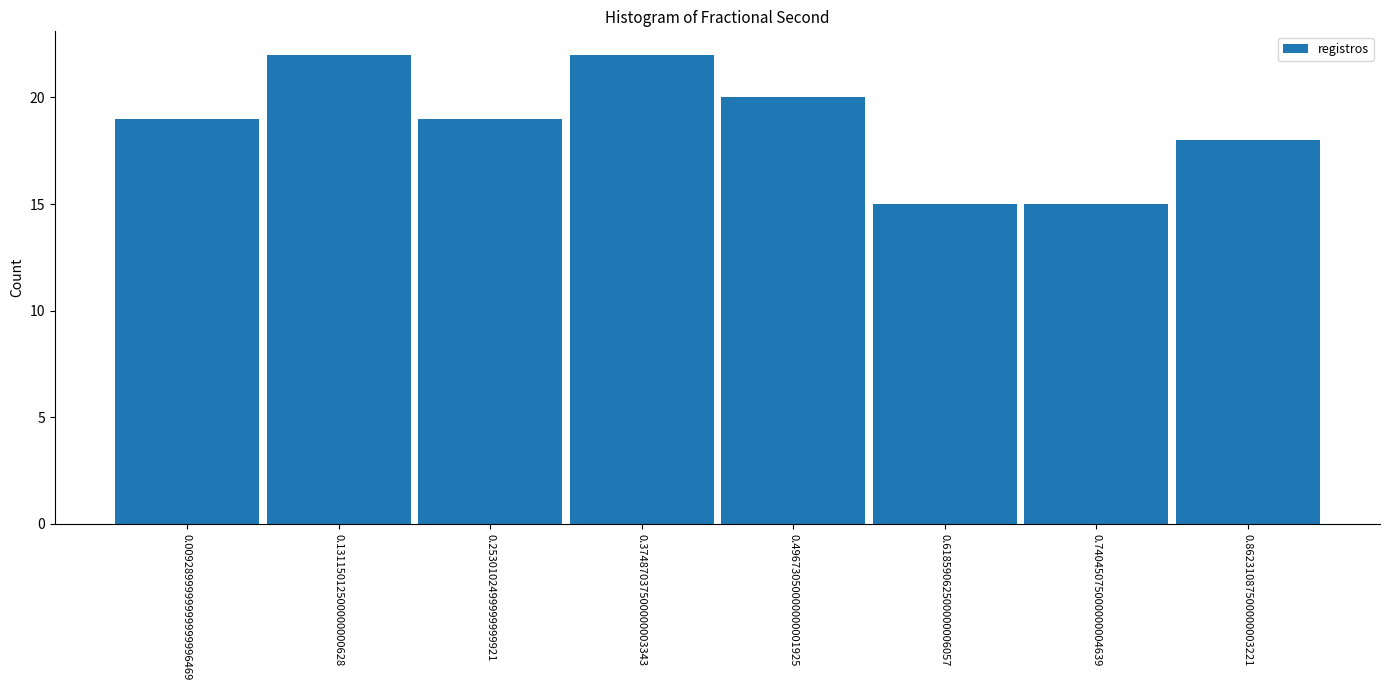

Reading right to left, extract all data points from this chart.

0.86231087500000003221=18	0.74045075000000004639=15	0.61859062500000006057=15	0.49673050000000001925=20	0.37487037500000003343=22	0.2530102499999999921=19	0.13115012500000000628=22	0.0092899999999999996469=19